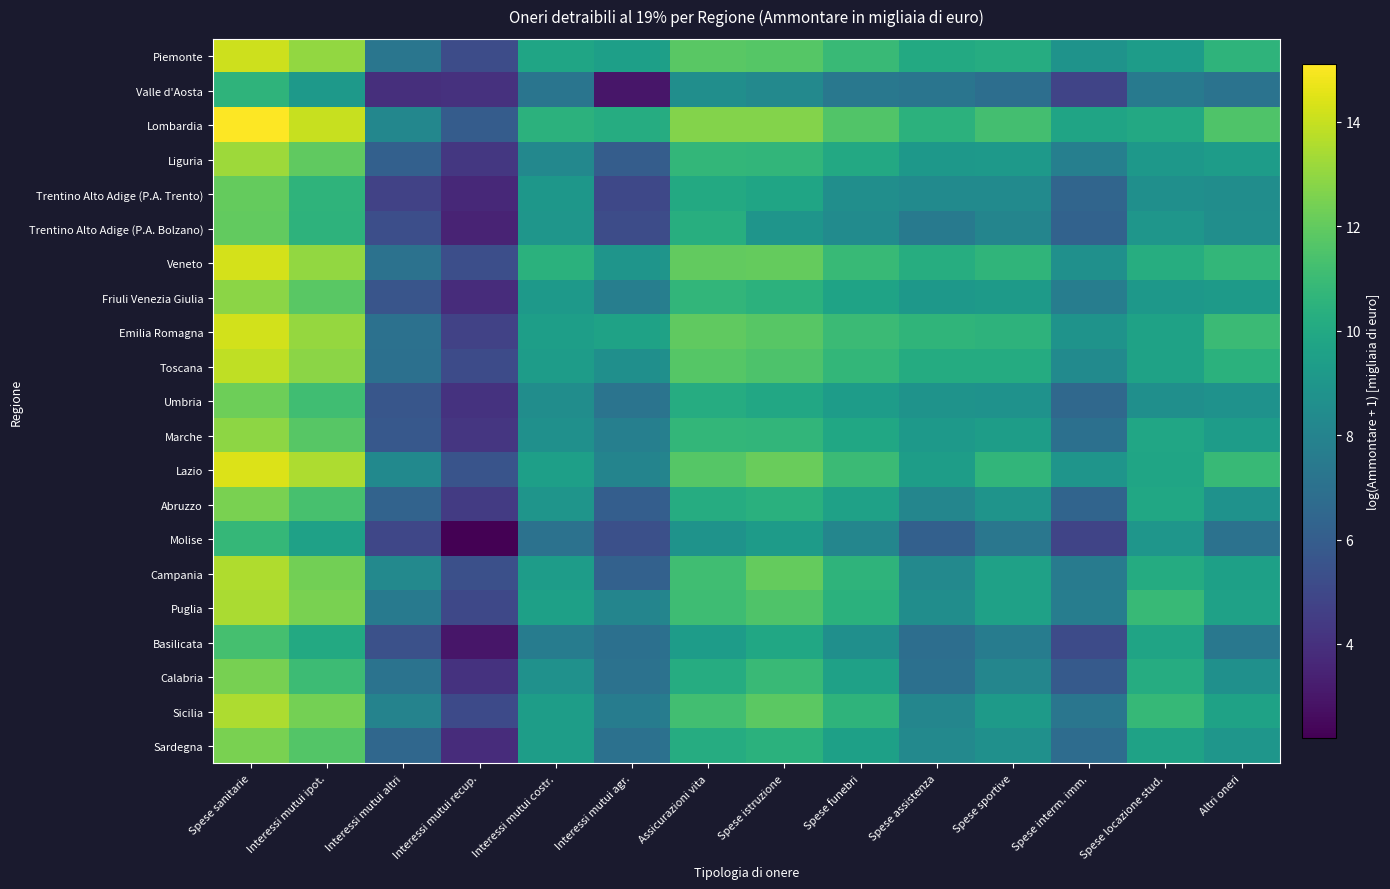

How many series are shown in this chart?

21